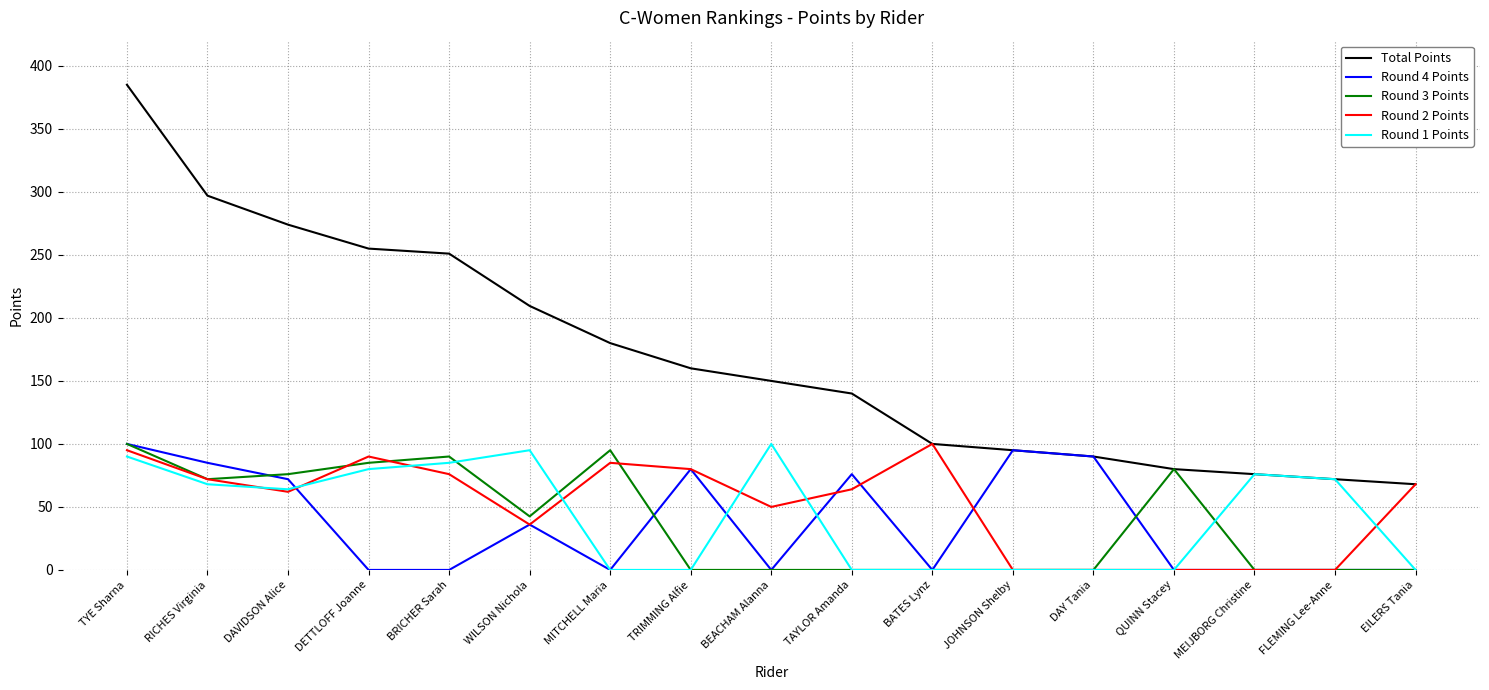

In Round 1 Points, how many points are higher than both neighbors (excluding endpoints)?

3